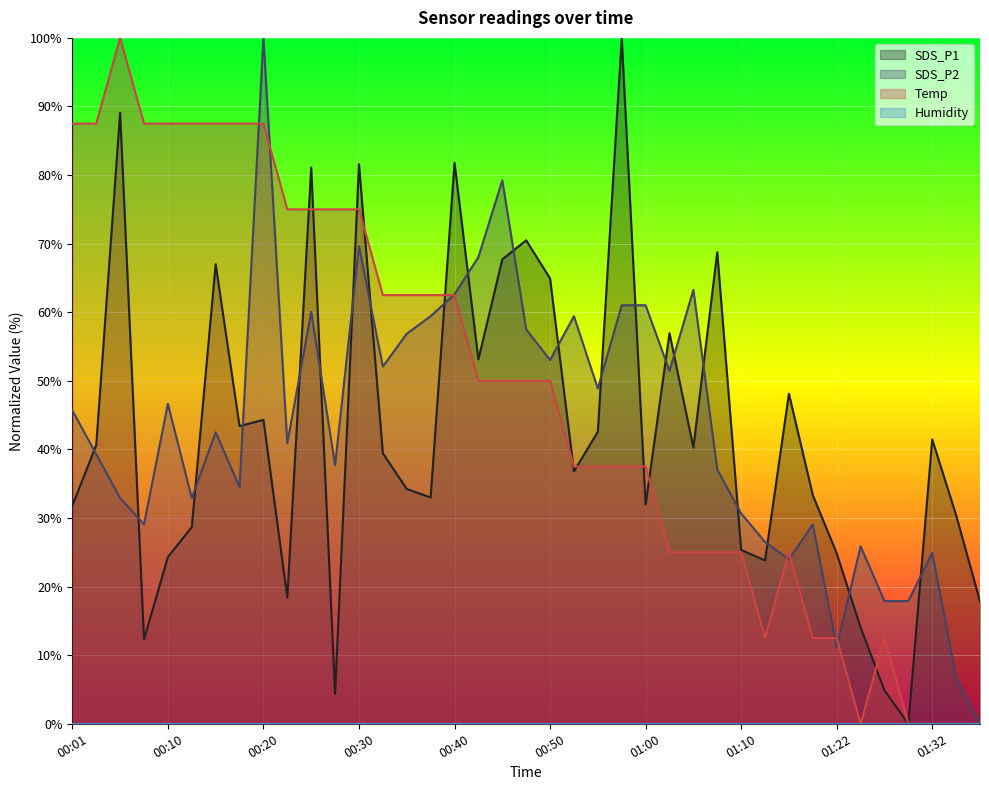

Does the chart display data point markers on the line(s)?

No